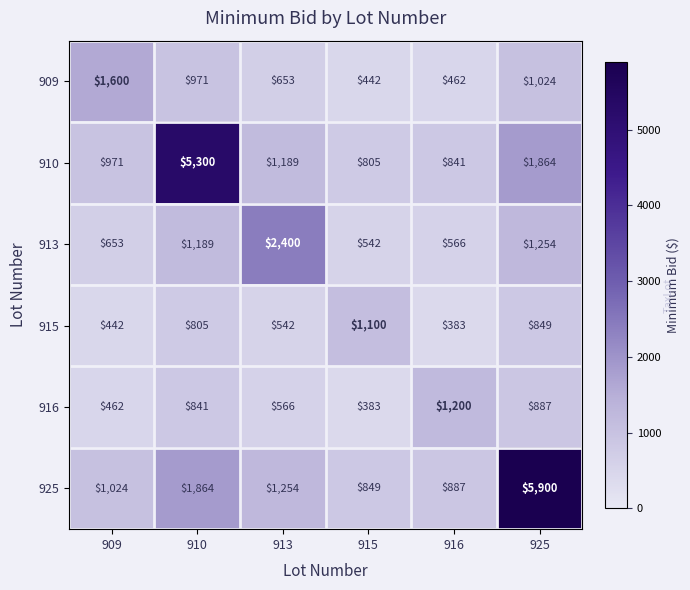

How many distinct data groups are displayed?

6